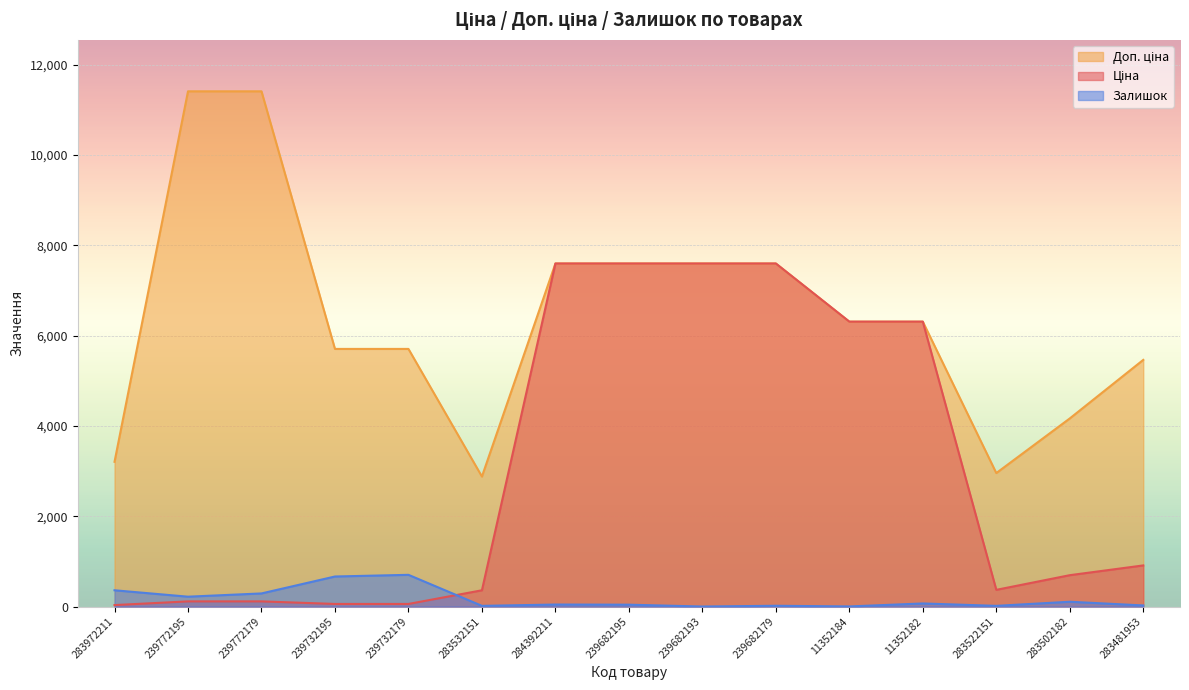

What is the sum of all Ціна values?

45711.9